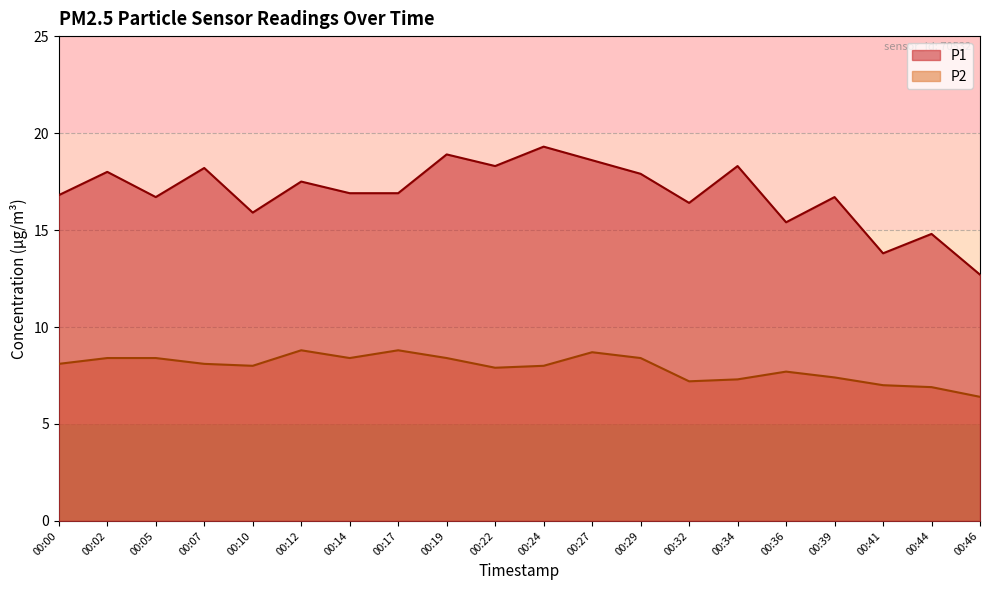

List the labels in order of P2 value, smallest first.

00:46, 00:44, 00:41, 00:32, 00:34, 00:39, 00:36, 00:22, 00:10, 00:24, 00:00, 00:07, 00:02, 00:05, 00:14, 00:19, 00:29, 00:27, 00:12, 00:17